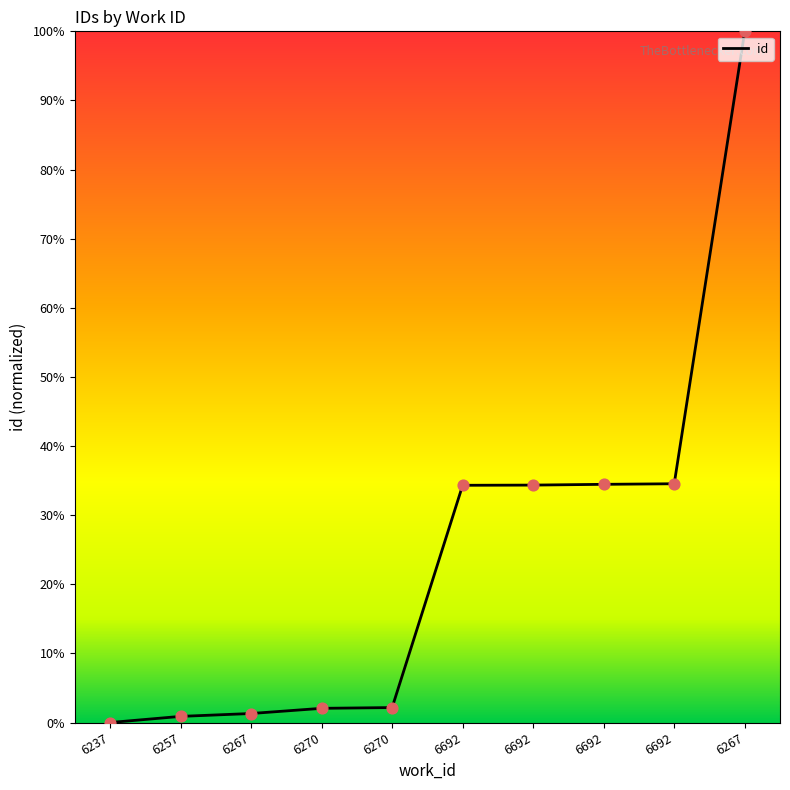

How many lines are shown in the chart?

1